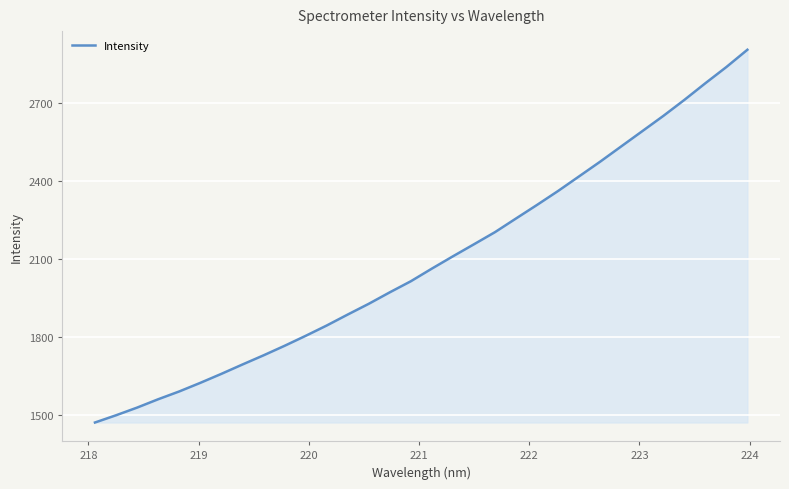

What is the minimum value shown in the chart?

1472.1